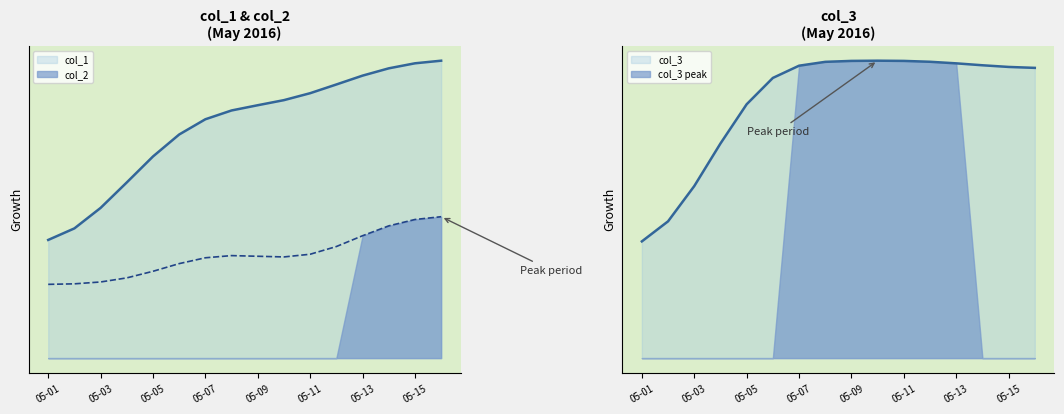

Which series has the largest total across all categories?

col_3